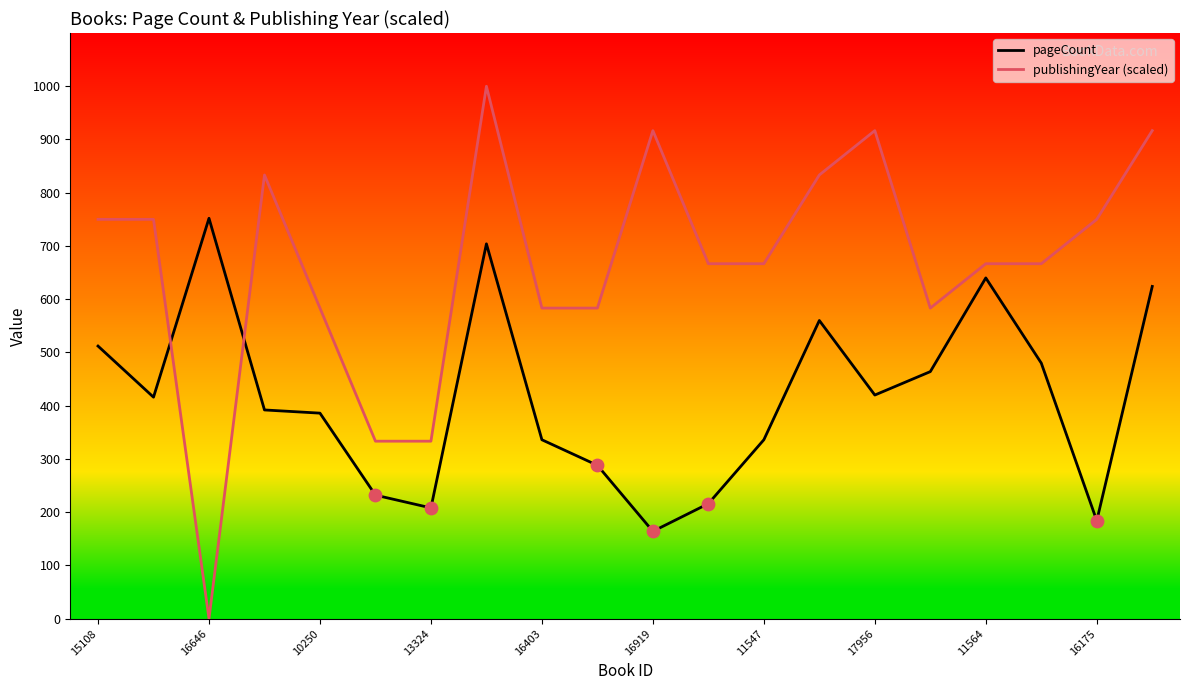

Which series has the largest range (max minus min)?

publishingYear (scaled)